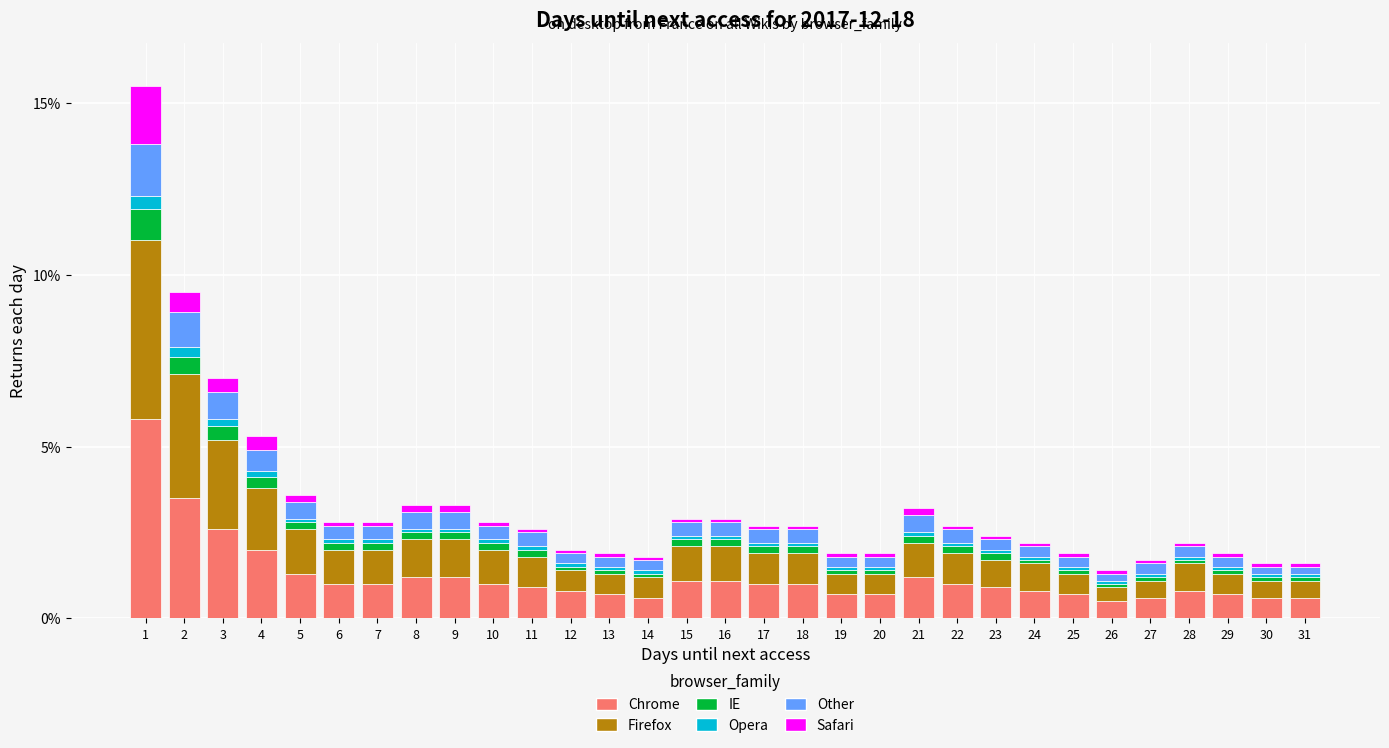

True or false: Chrome has a value of 0.6 at 14.

True